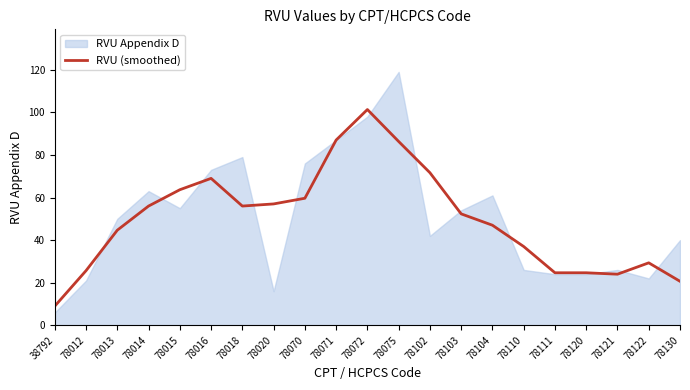

What is the lowest value of the RVU (smoothed) series?

9.0